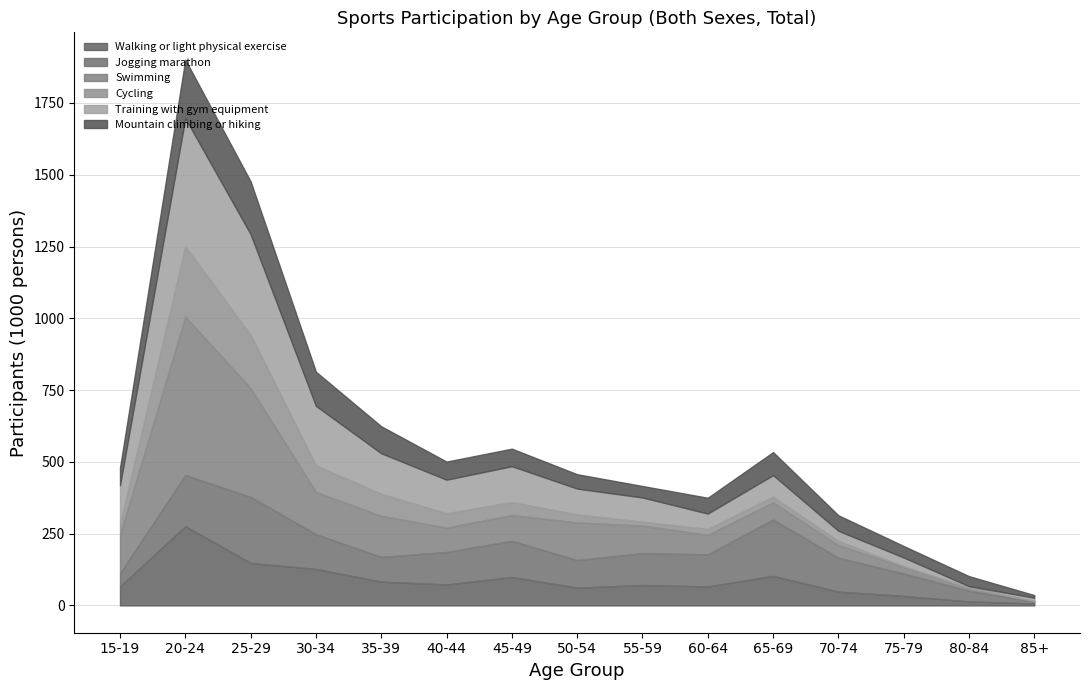

What are all the series names shown in the legend?

Walking or light physical exercise, Jogging marathon, Swimming, Cycling, Training with gym equipment, Mountain climbing or hiking